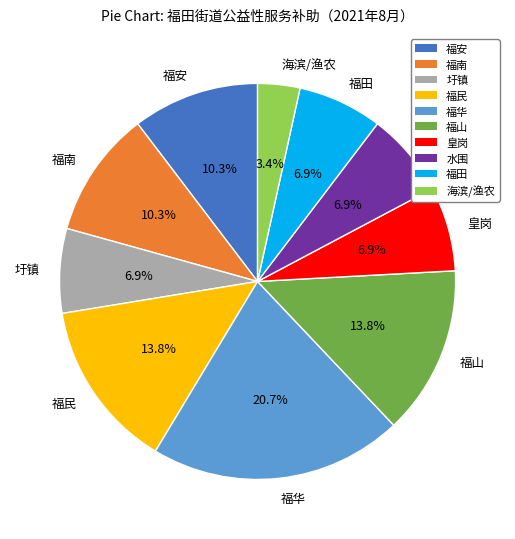

What portion of the pie excludes 福华?

79.3%